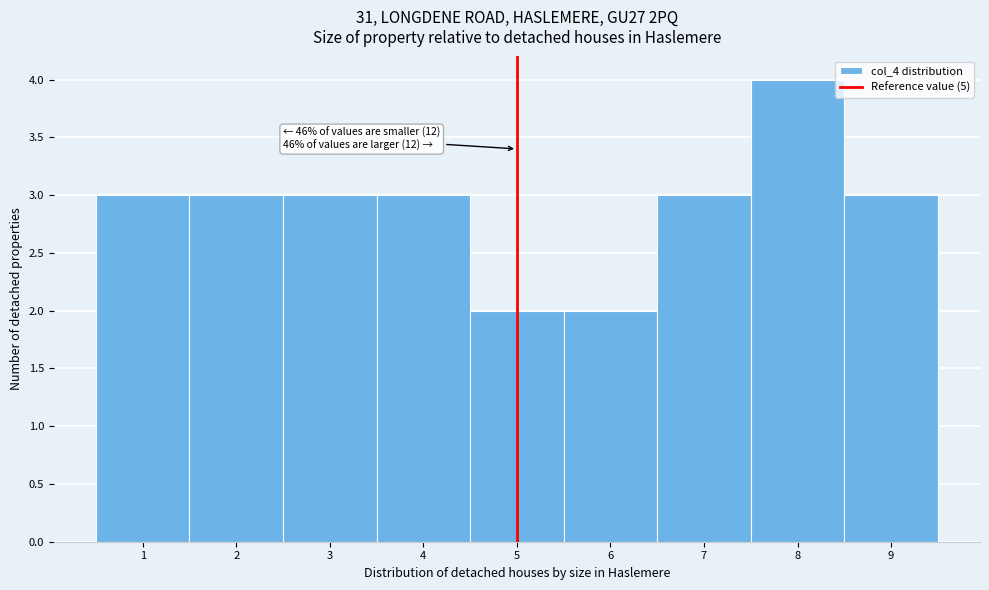

Which range on the x-axis has the tallest bar?

7.5 to 8.5